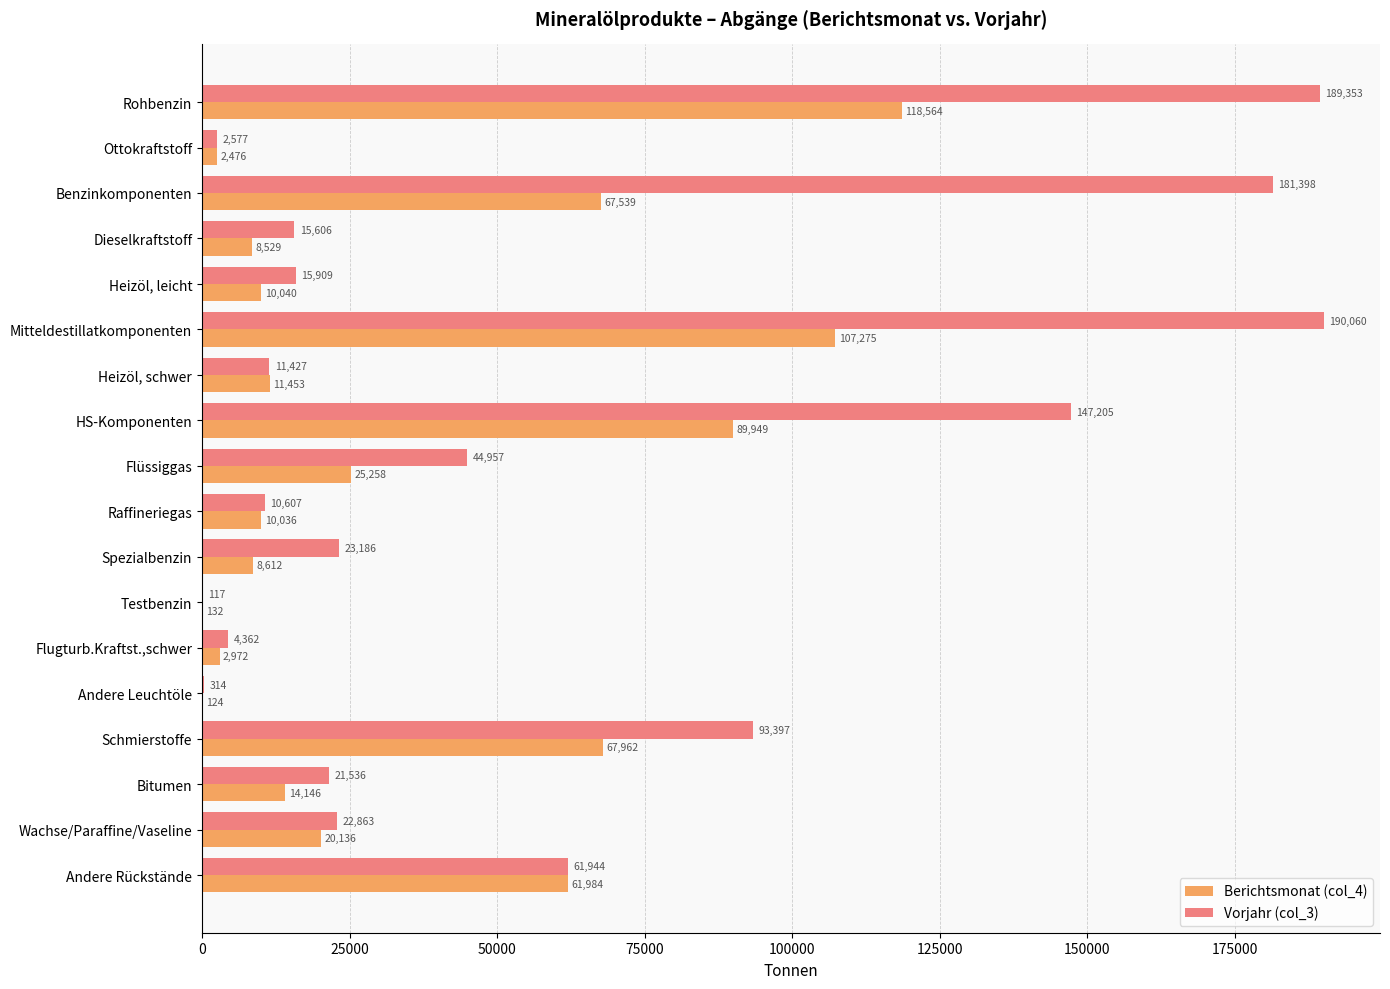

What is the maximum value shown in the chart?

190060